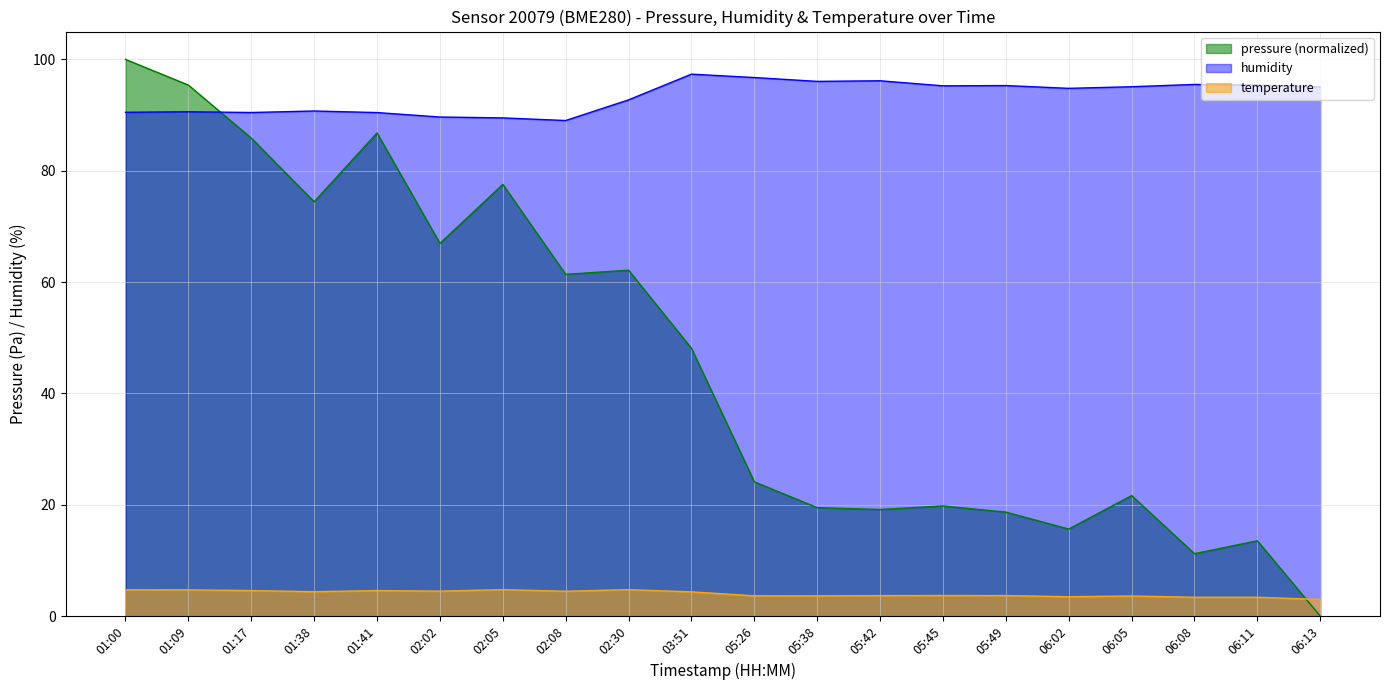

What is the spread (max minus min) of values at 05:42?

92.5